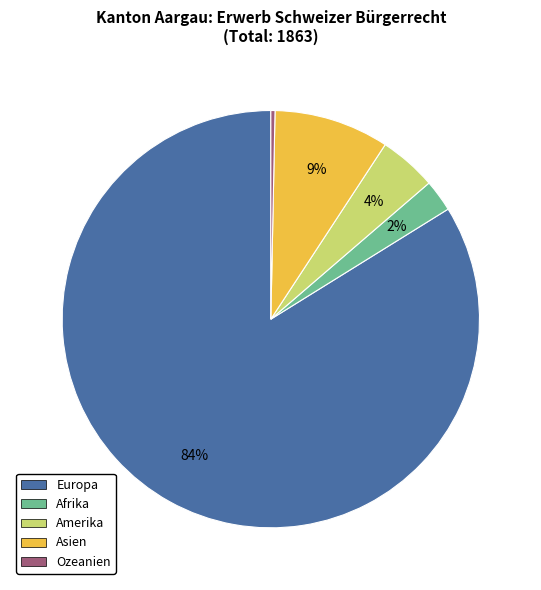

Combined, do Asien and Amerika account for over 50%?

No